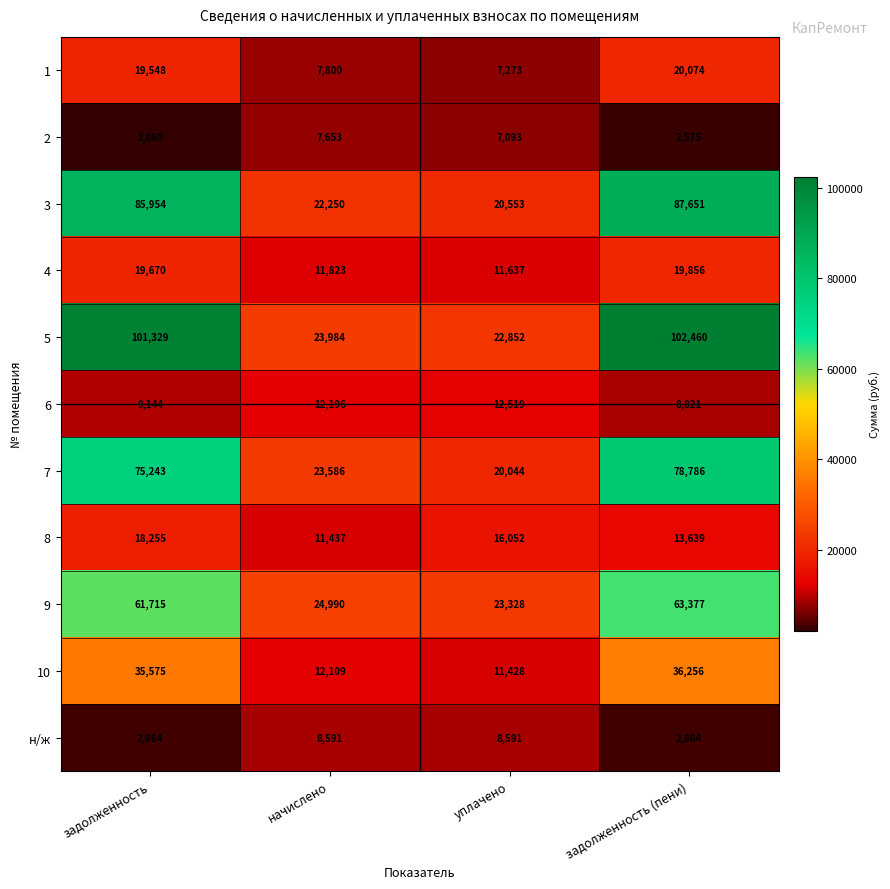

At how many categories does at least one series exceed 7765?

4